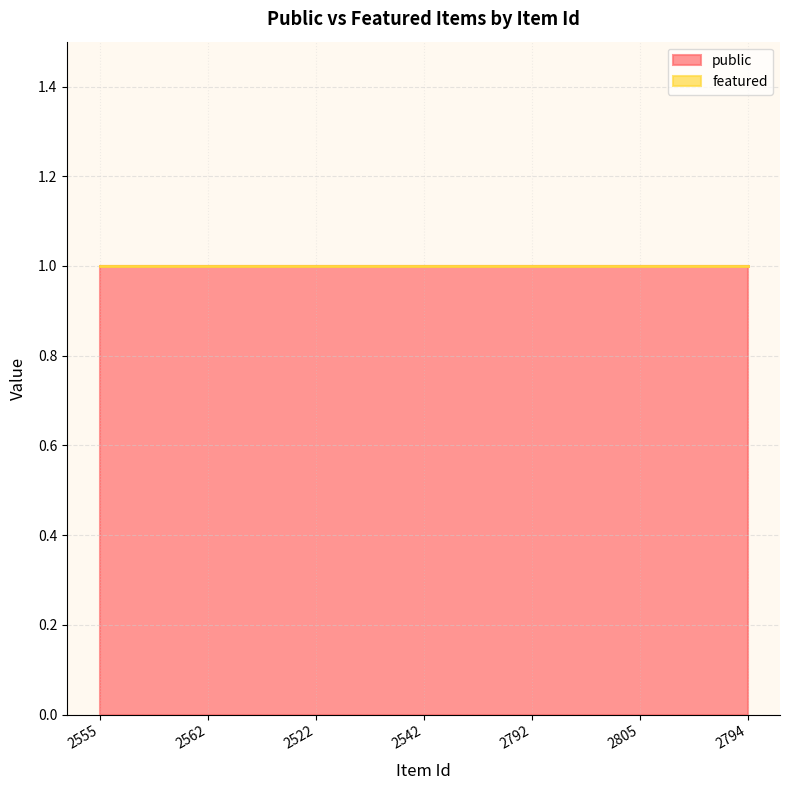

What are all the series names shown in the legend?

public, featured